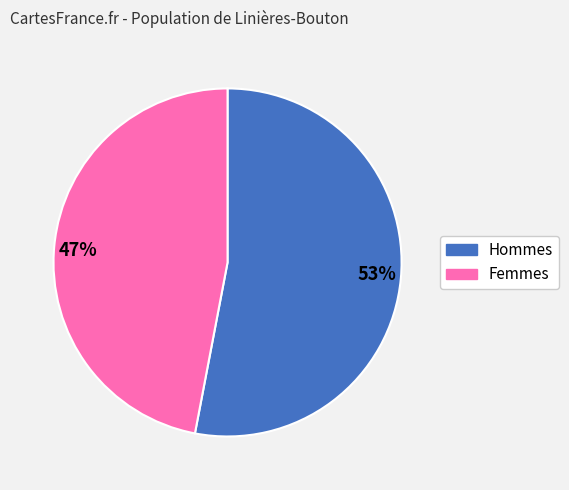

Which category accounts for the majority?

Hommes